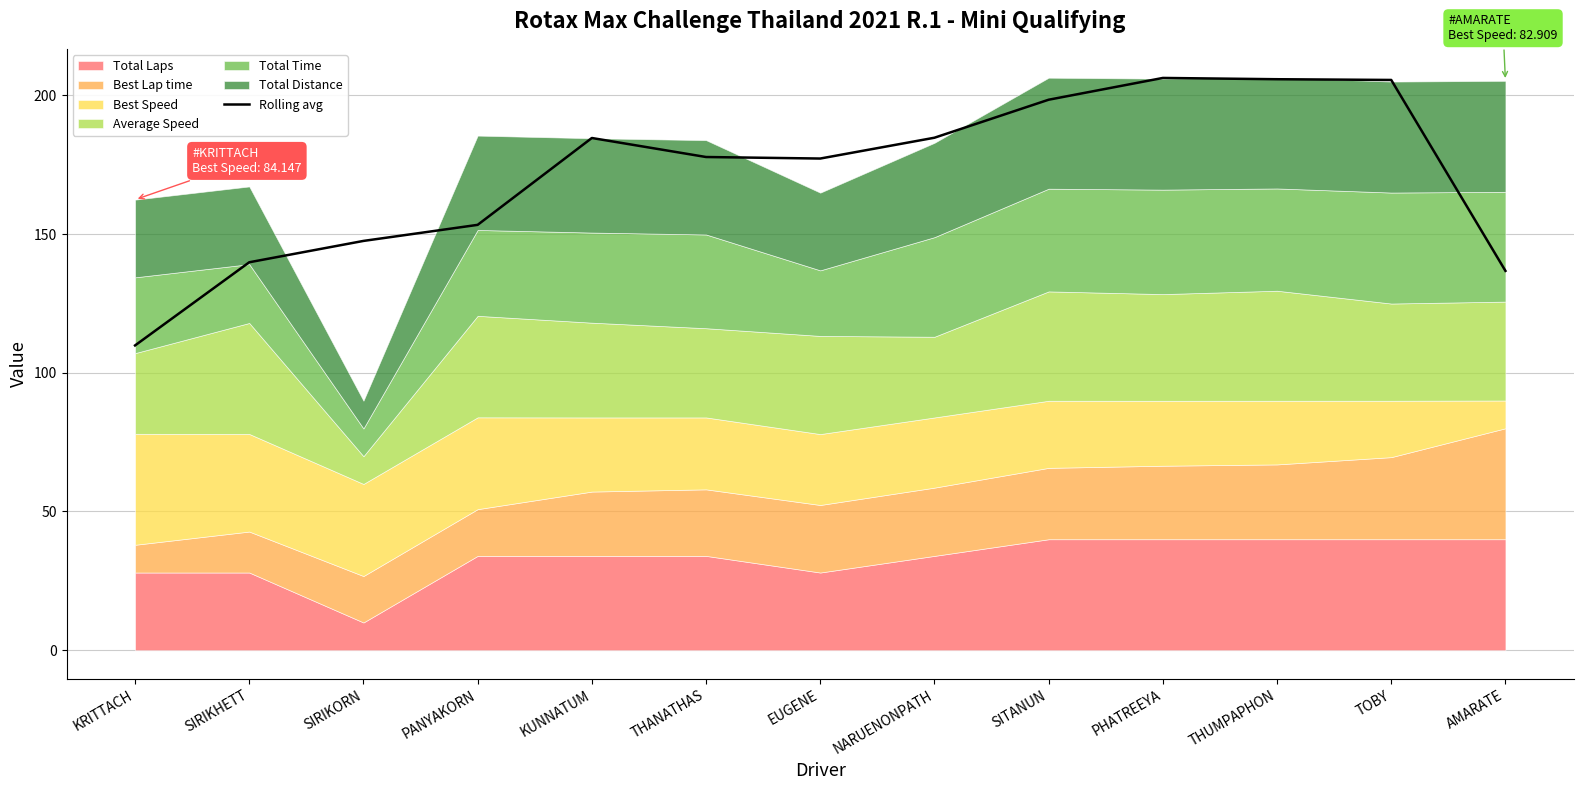

Reading left to right, extract all data points from this chart.

109.8	139.8	147.5	153.3	184.6	177.8	177.2	184.7	198.4	206.3	205.8	205.5	136.7